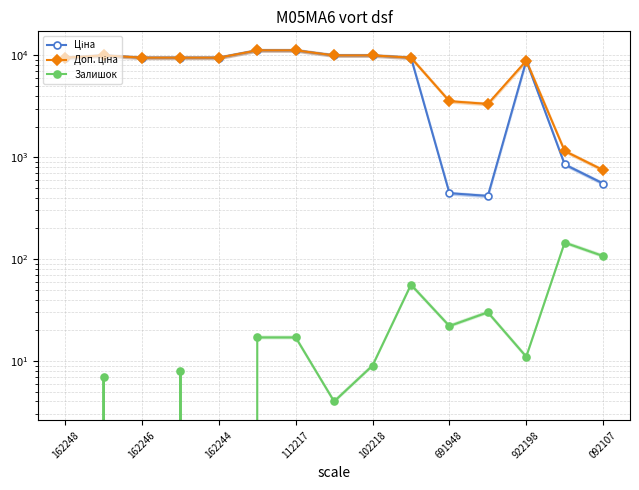

What is the sum of the Доп. ціна values at 162246 and 14?

10722.0